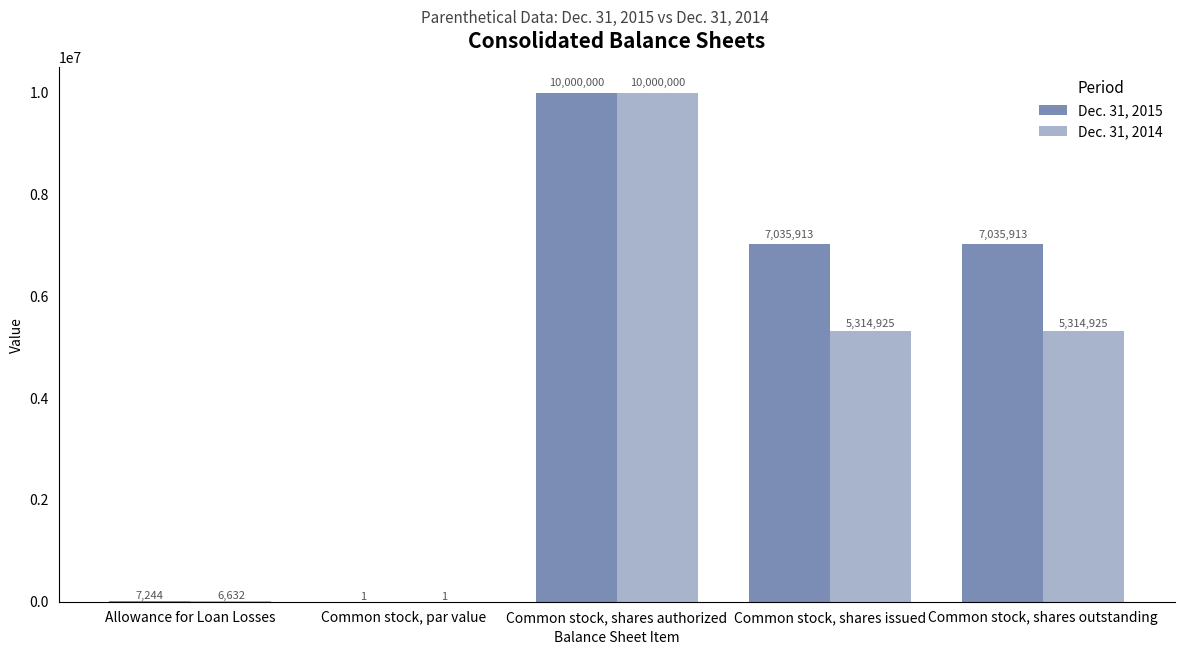

What is the sum of the Dec. 31, 2015 values at Allowance for Loan Losses and Common stock, par value?

7245